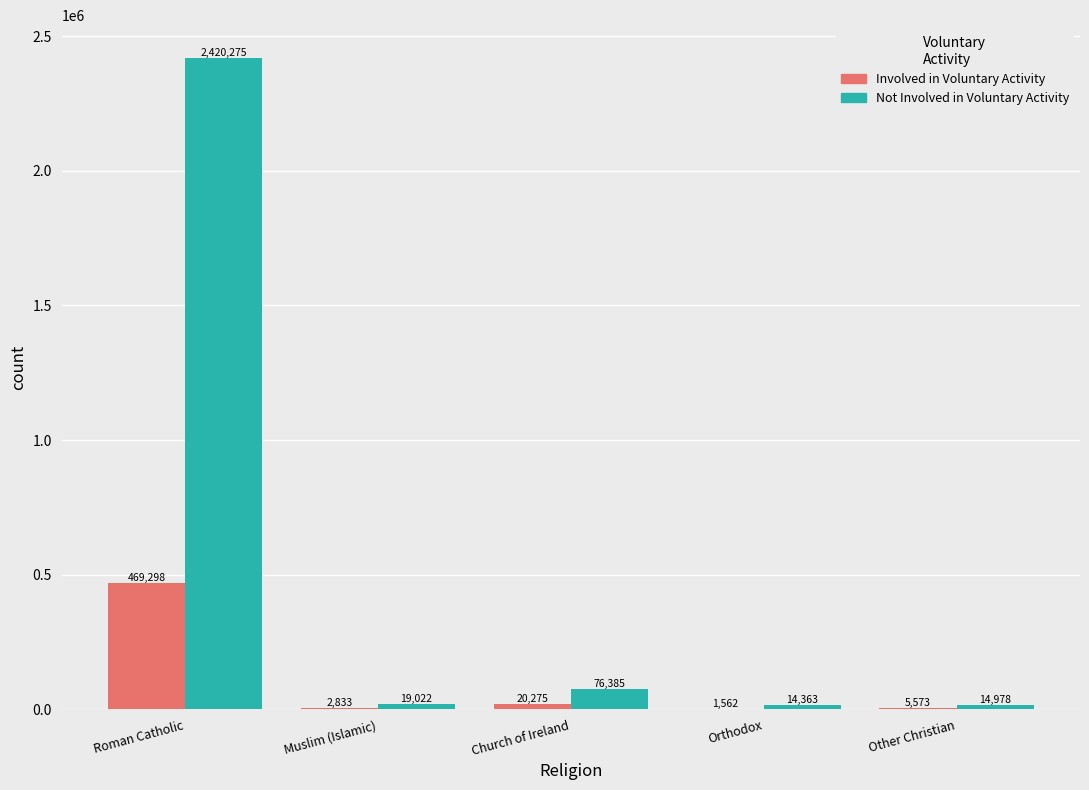

At which category is the sum across all series the highest?

Roman Catholic